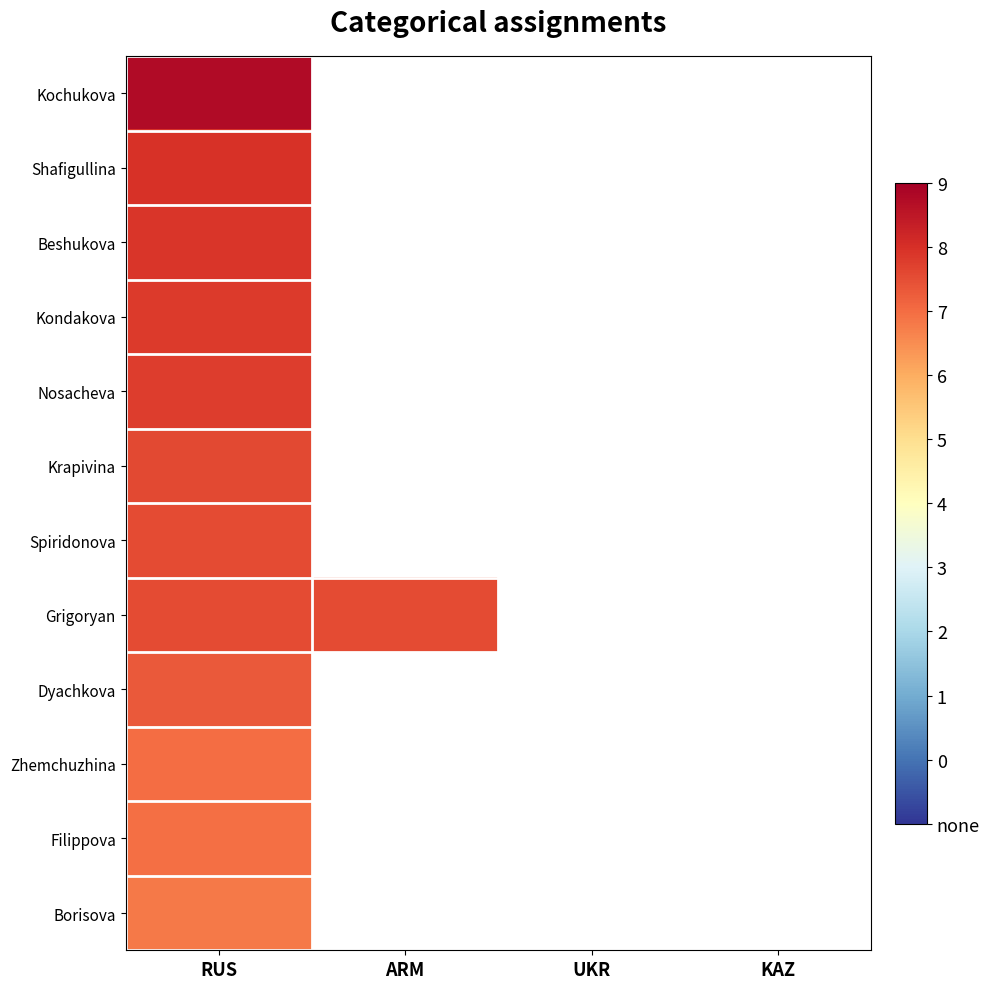

How many series are shown in this chart?

12